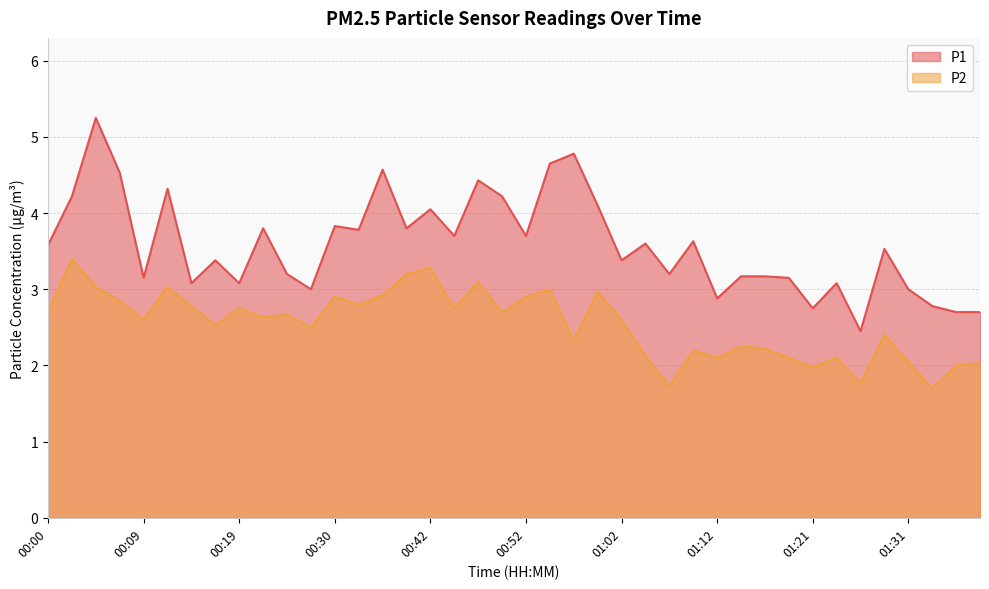

Rank the series by their average value, from highest to lowest.

P1, P2